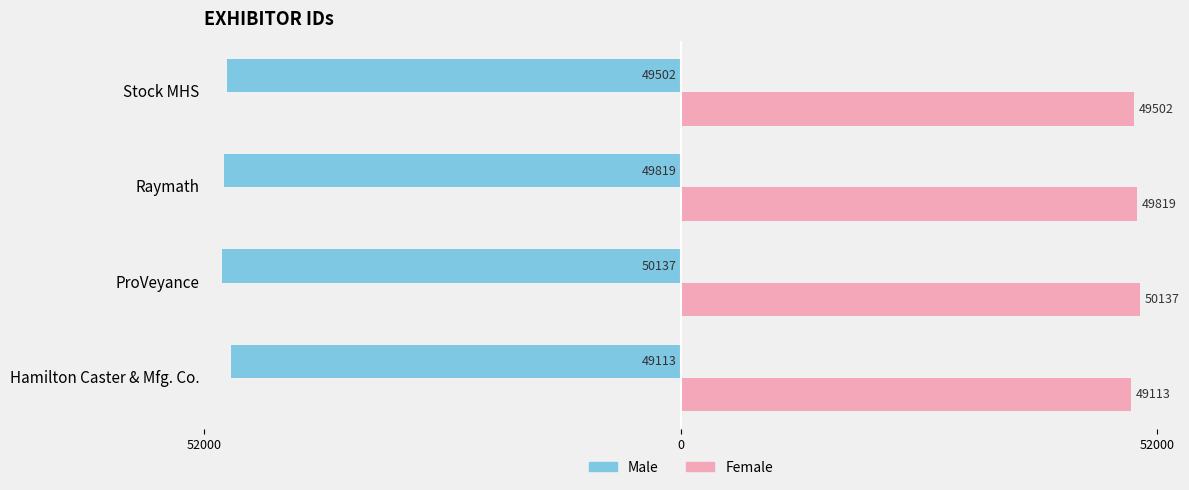

What are all the series names shown in the legend?

Male, Female